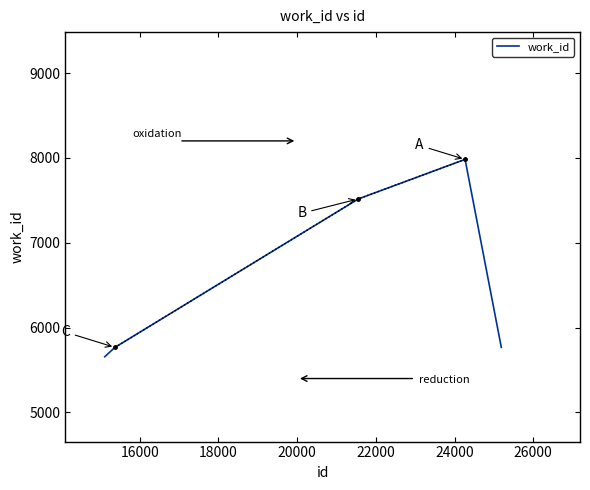

Reading left to right, what are all the values shown in this chart?

5657	5767	5767	7516	7982	7982	5767